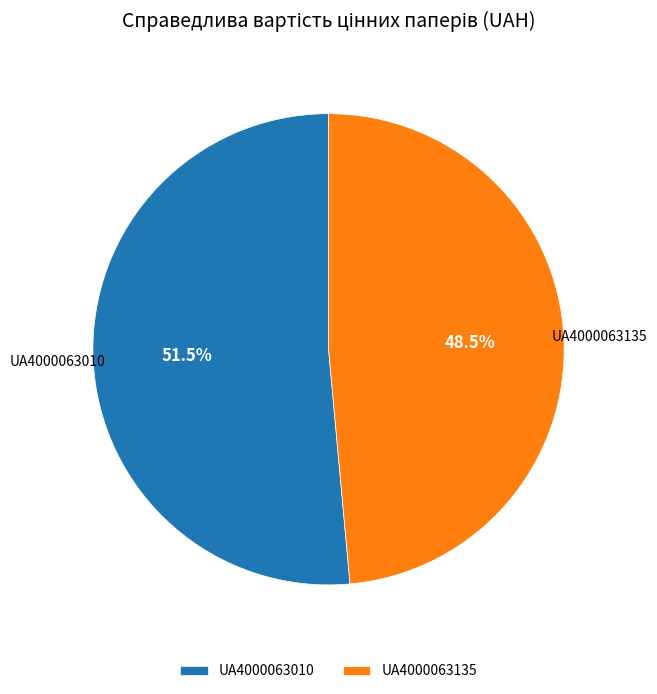

Is UA4000063010 the majority of the pie?

Yes